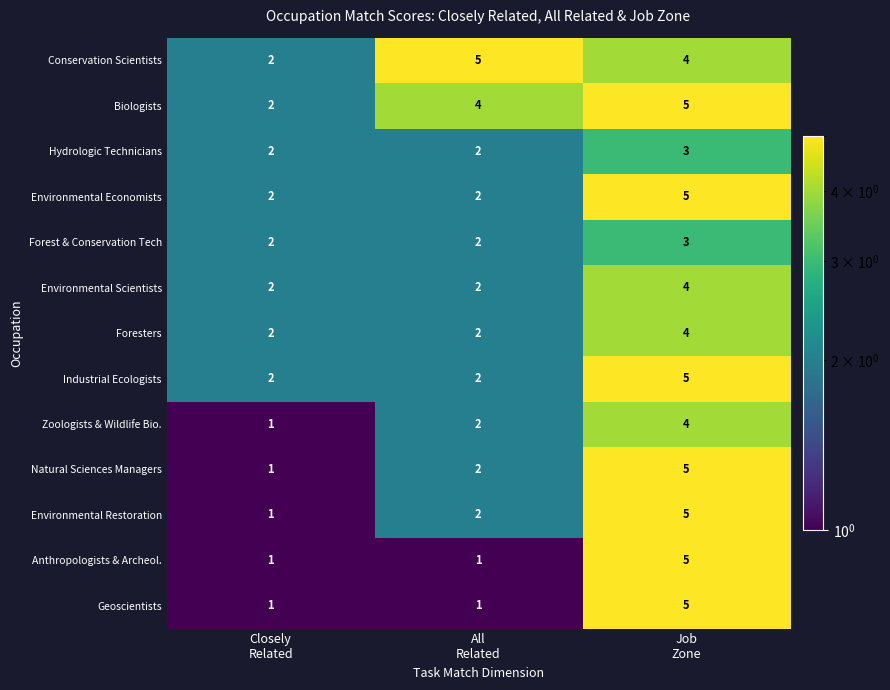

How many Zoologists & Wildlife Bio. values are between 1 and 4?

3